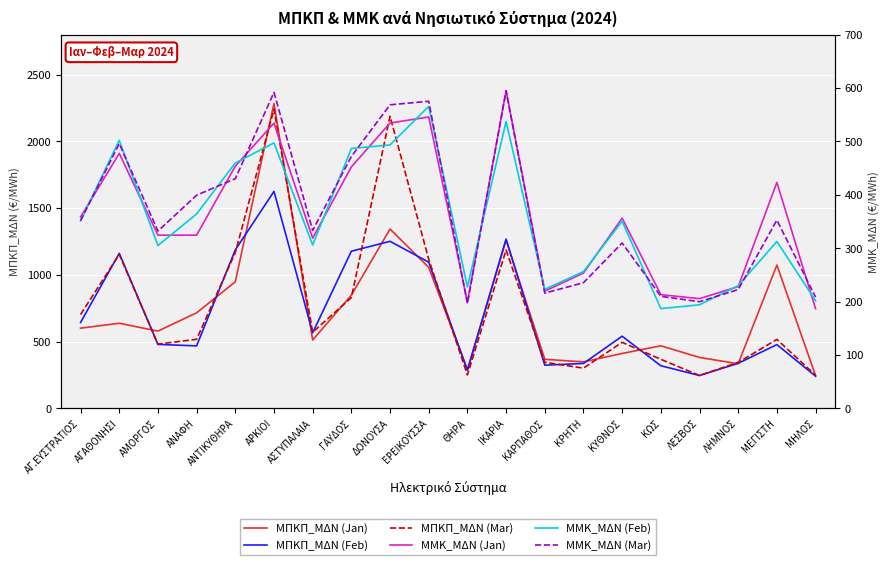

Which series changed the most between ΕΡΕΙΚΟΥΣΣΑ and ΚΡΗΤΗ?

ΜΠΚΠ_ΜΔΝ (Mar)